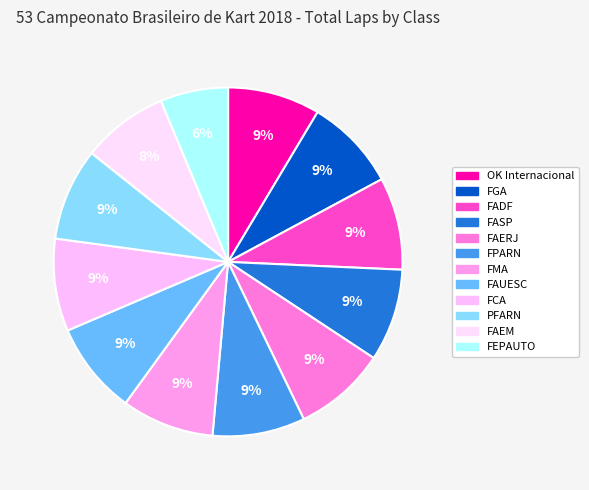

How many slices are in this pie chart?

12